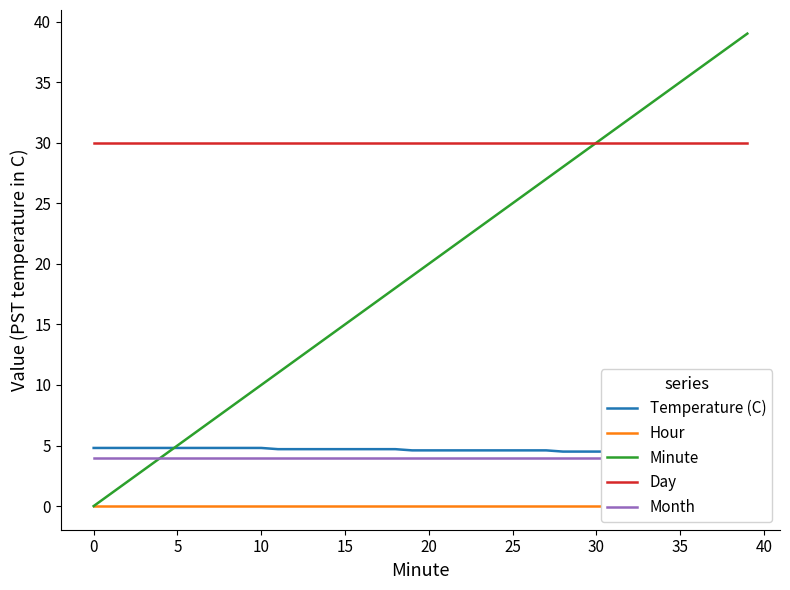

The Month series shows 4.0 at 18. True or false?

True